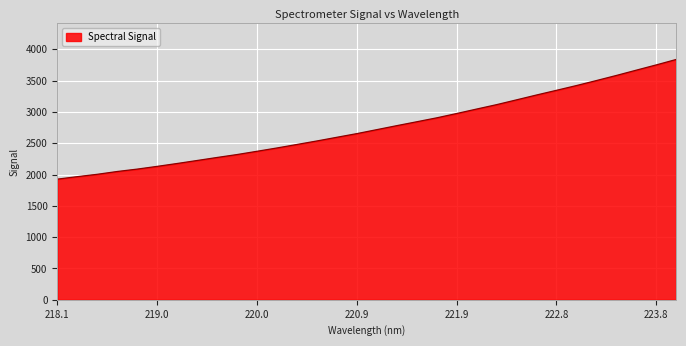

What is the difference between the maximum and minimum values?

1911.3